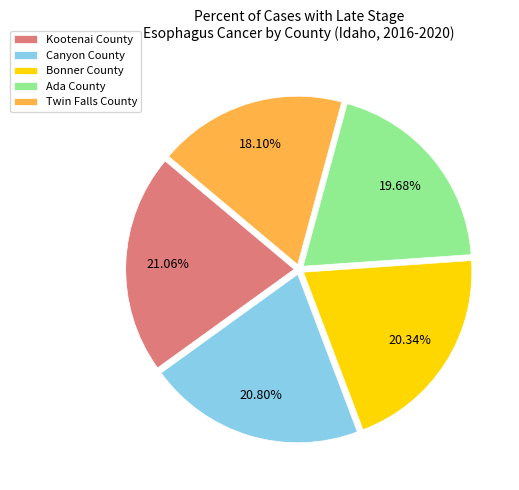

What percentage is the Bonner County slice, to the nearest percent?

20%